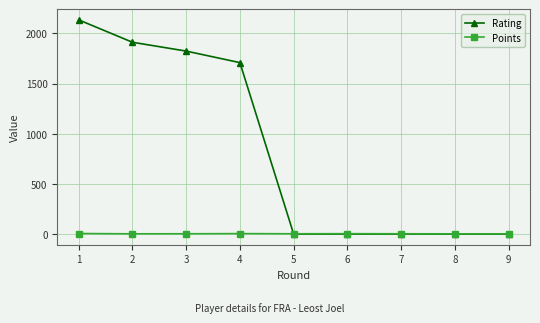

Rank the series by their maximum value, from highest to lowest.

Rating, Points